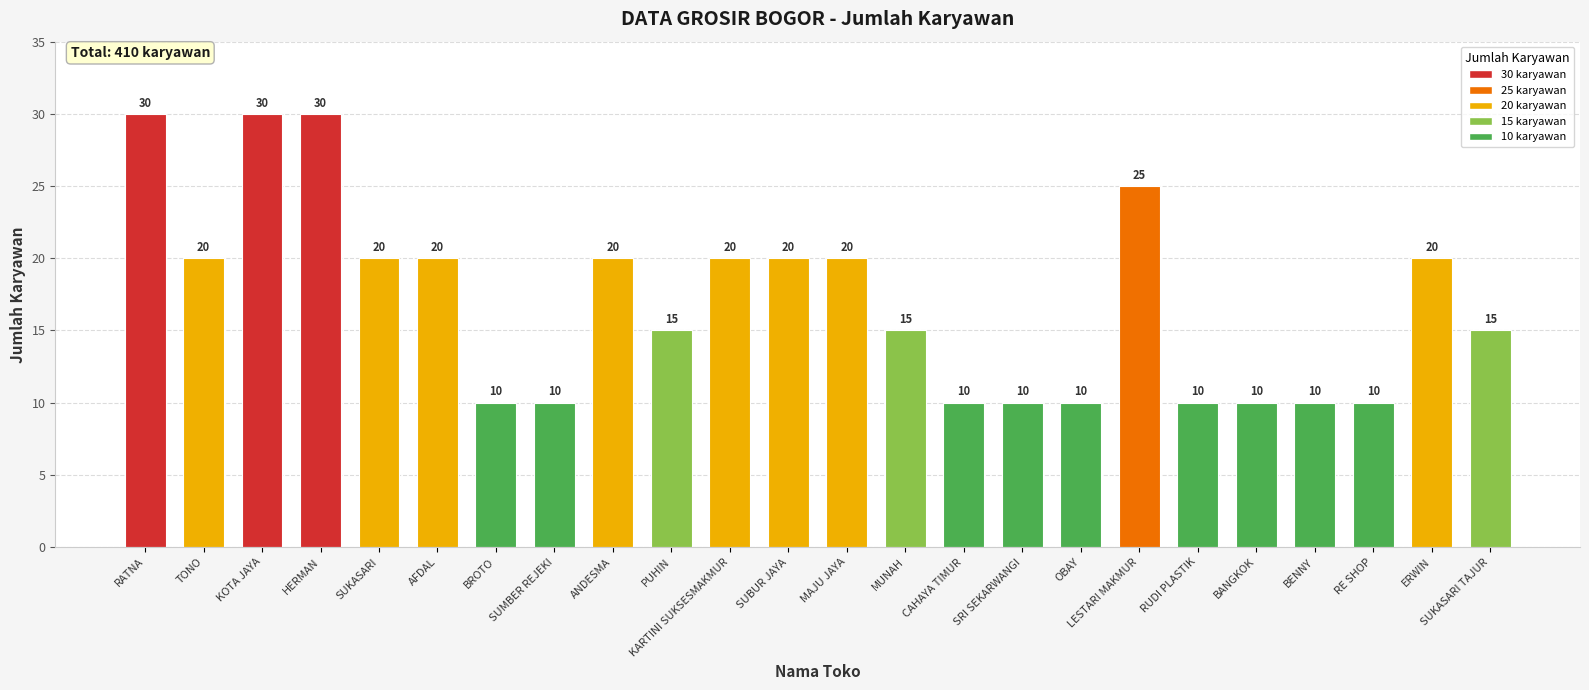

The chart shows a value of 20 at ANDESMA. True or false?

True